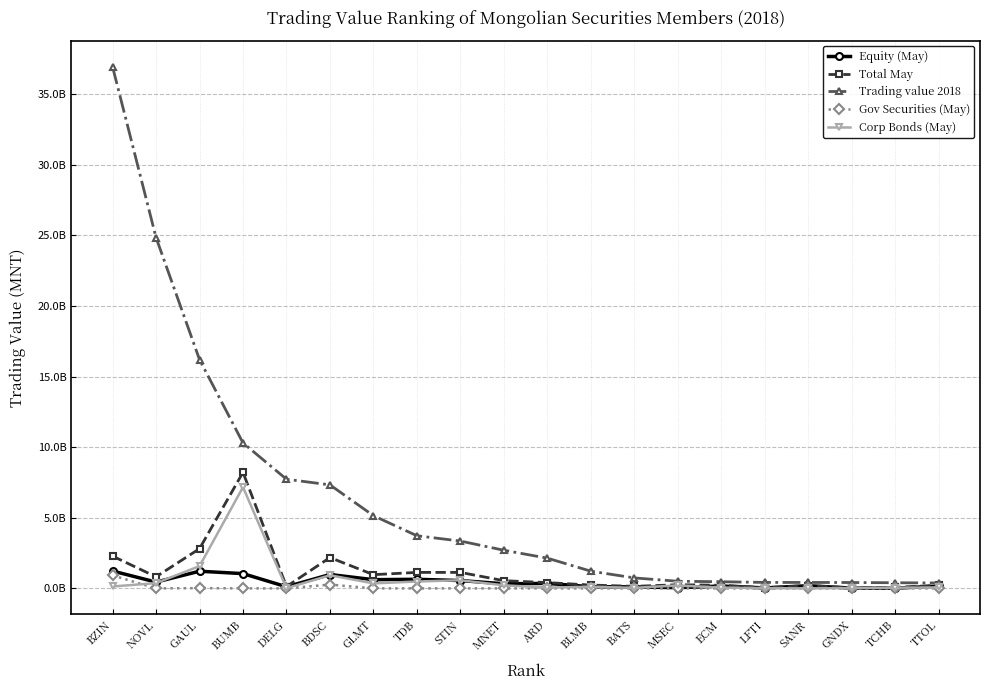

What is the difference between the maximum and minimum values in the Corp Bonds (May) series?

7172796020.0